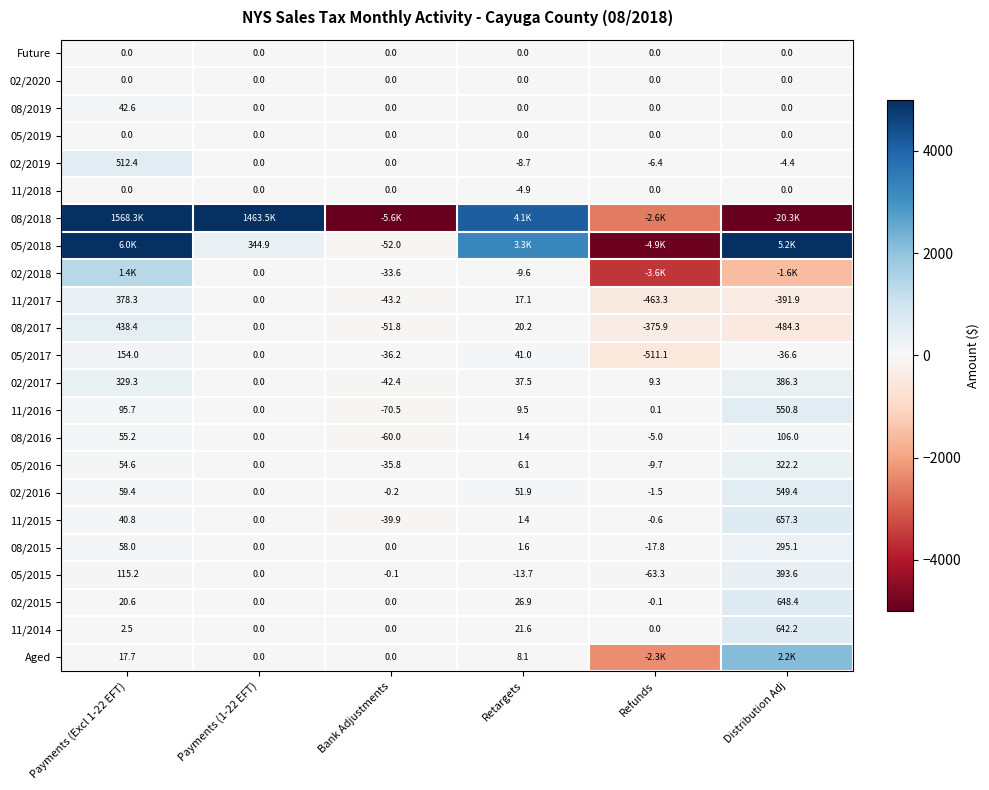

At how many categories does at least one series exceed -268?

6